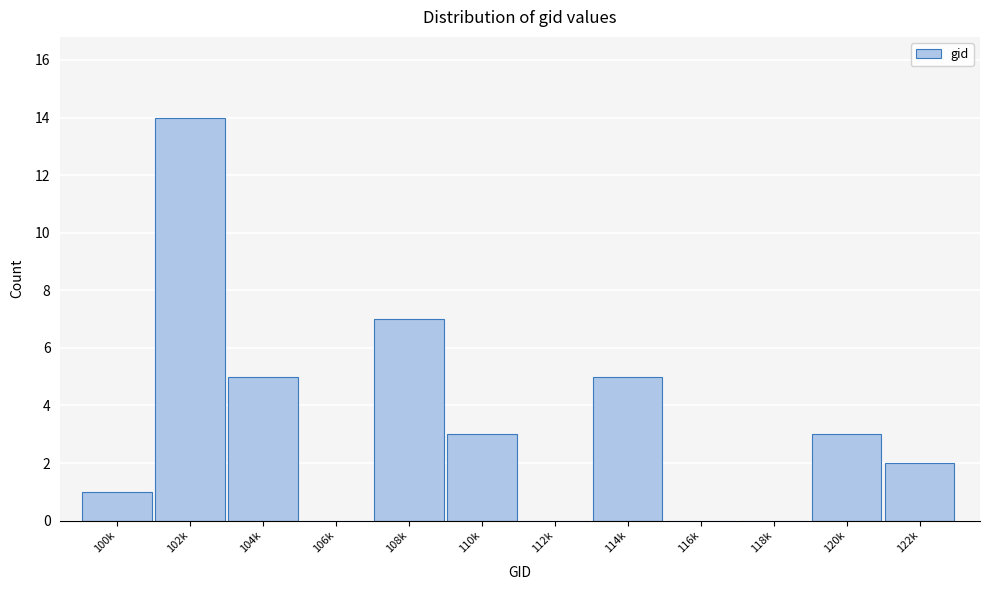

Reading left to right, list all the values displayed in this chart.

100k=1	102k=14	104k=5	106k=0	108k=7	110k=3	112k=0	114k=5	116k=0	118k=0	120k=3	122k=2